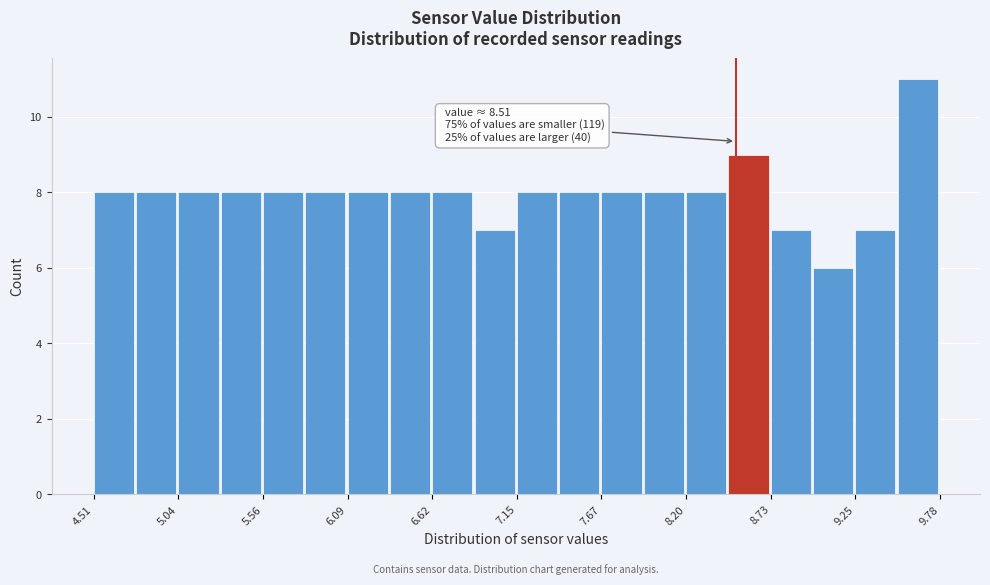

Around what value on the x-axis is the tallest bar? Give the approximate position of its centre, as read against the axis.

9.6